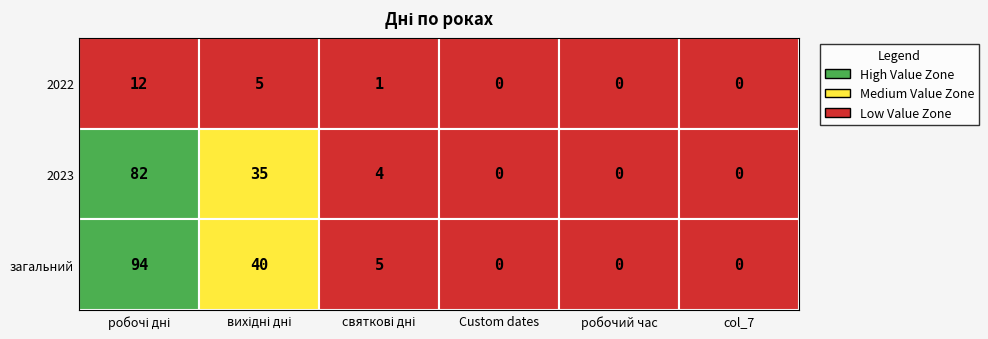

Is it true that загальний equals 94 at робочі дні?

True